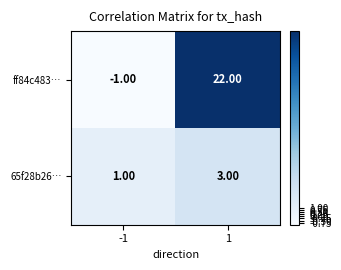

Which series has the largest range (max minus min)?

ff84c483…